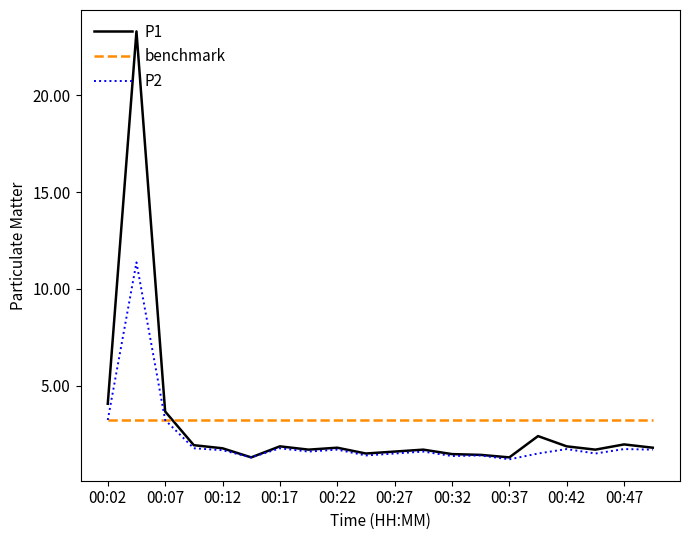

Rank the series by their maximum value, from highest to lowest.

P1, P2, benchmark